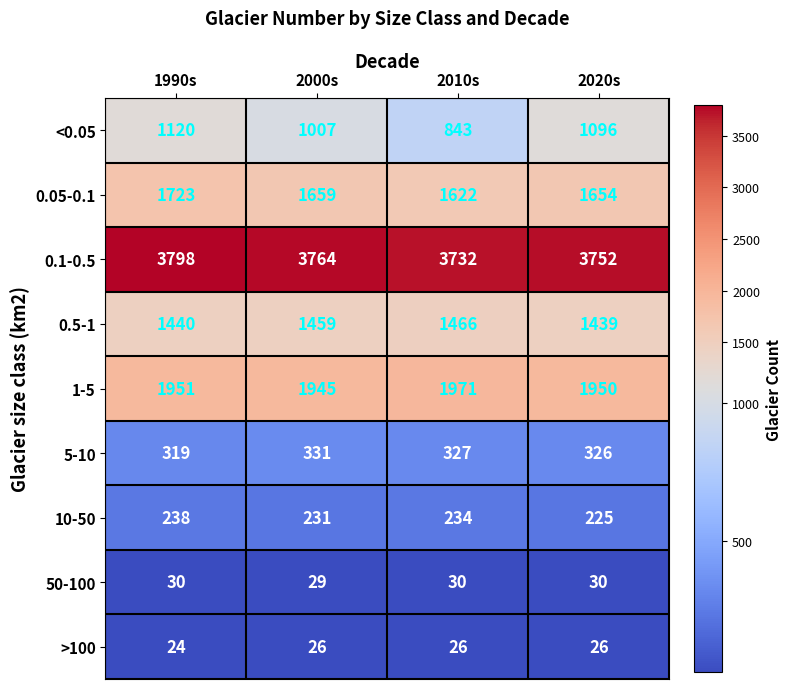

What is the approximate value of 10-50 at 2010s, to the nearest 10?

230